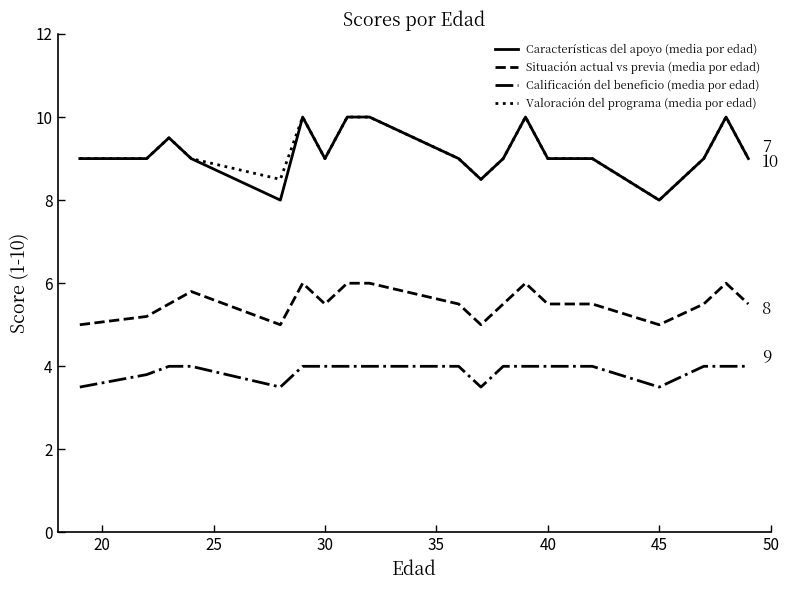

Reading left to right, transcribe all the data shown in this chart.

Características del apoyo (media por edad): 9.0	9.0	9.5	9.0	8.0	10.0	9.0	10.0	10.0	9.0	8.5	9.0	10.0	9.0	9.0	9.0	8.0	9.0	10.0	9.0
Situación actual vs previa (media por edad): 5.0	5.2	5.5	5.8	5.0	6.0	5.5	6.0	6.0	5.5	5.0	5.5	6.0	5.5	5.5	5.5	5.0	5.5	6.0	5.5
Calificación del beneficio (media por edad): 3.5	3.8	4.0	4.0	3.5	4.0	4.0	4.0	4.0	4.0	3.5	4.0	4.0	4.0	4.0	4.0	3.5	4.0	4.0	4.0
Valoración del programa (media por edad): 9.0	9.0	9.5	9.0	8.5	10.0	9.0	10.0	10.0	9.0	8.5	9.0	10.0	9.0	9.0	9.0	8.0	9.0	10.0	9.0